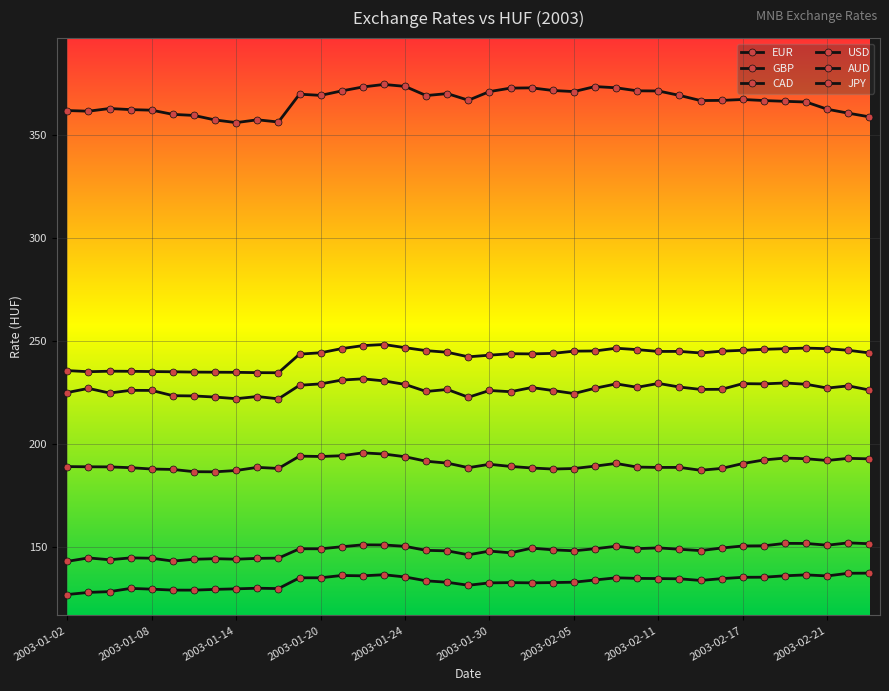

At which label does EUR first exceed 244?

2003-01-20